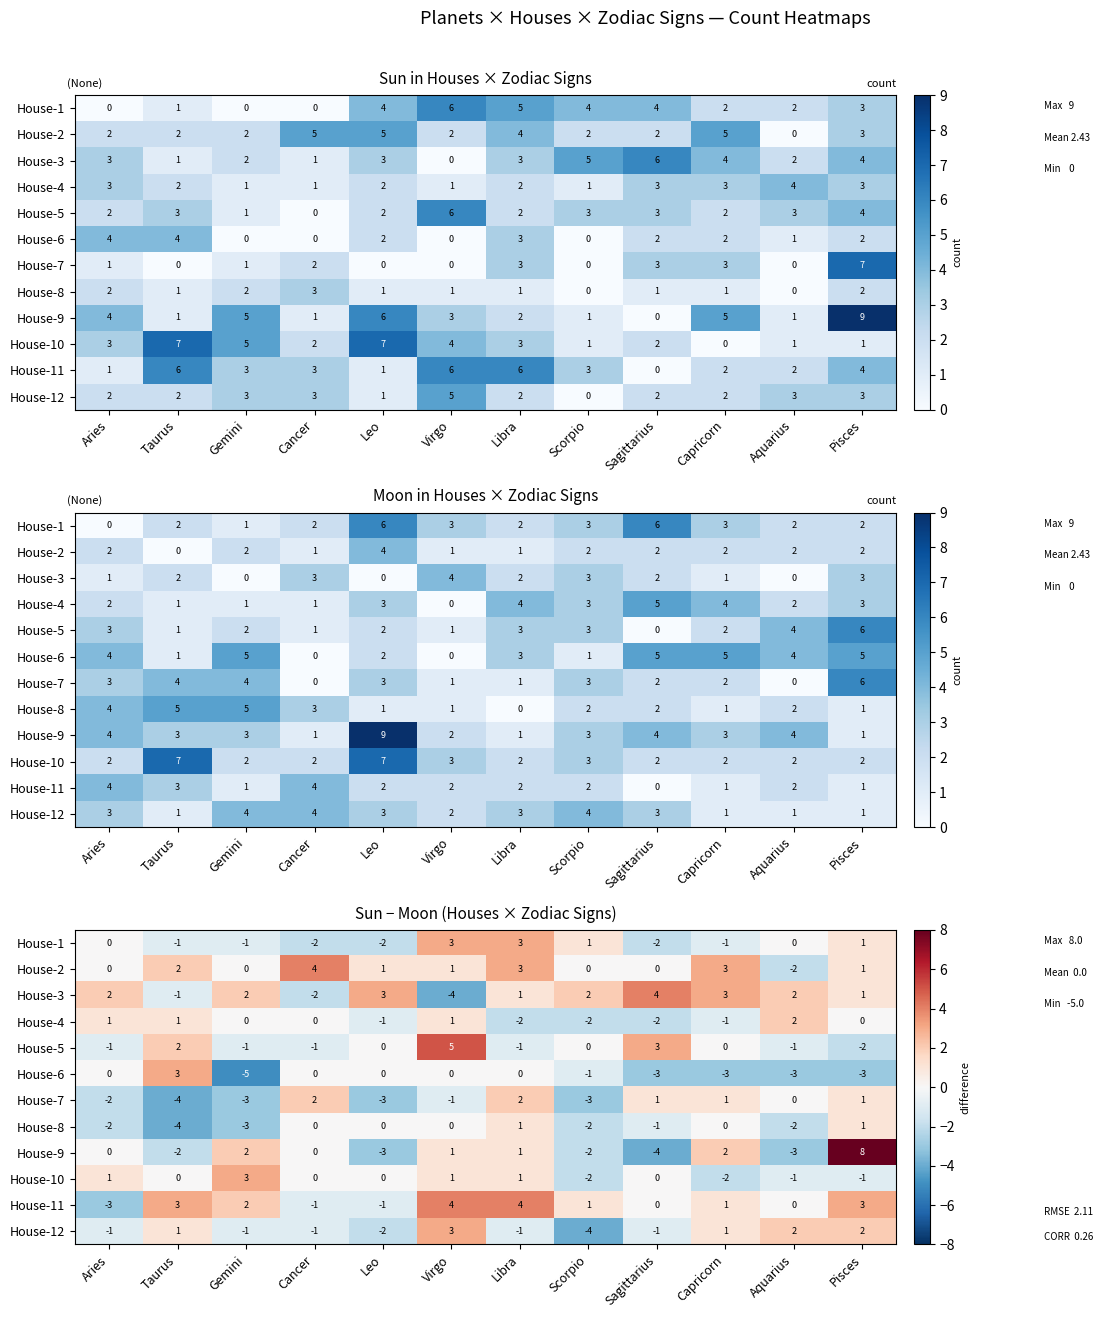

At Virgo, list the series in order from smallest to largest.

House-3, House-7, House-6, House-8, House-2, House-4, House-9, House-10, House-1, House-12, House-11, House-5